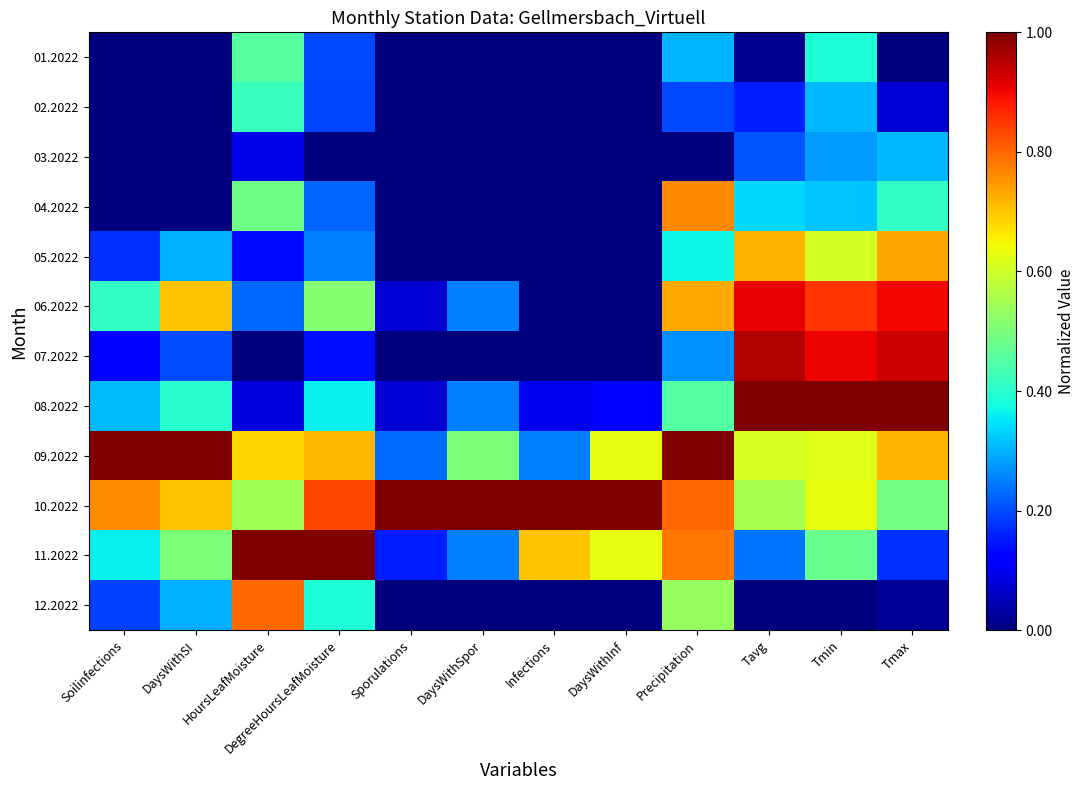

Which series has the largest total across all categories?

10.2022